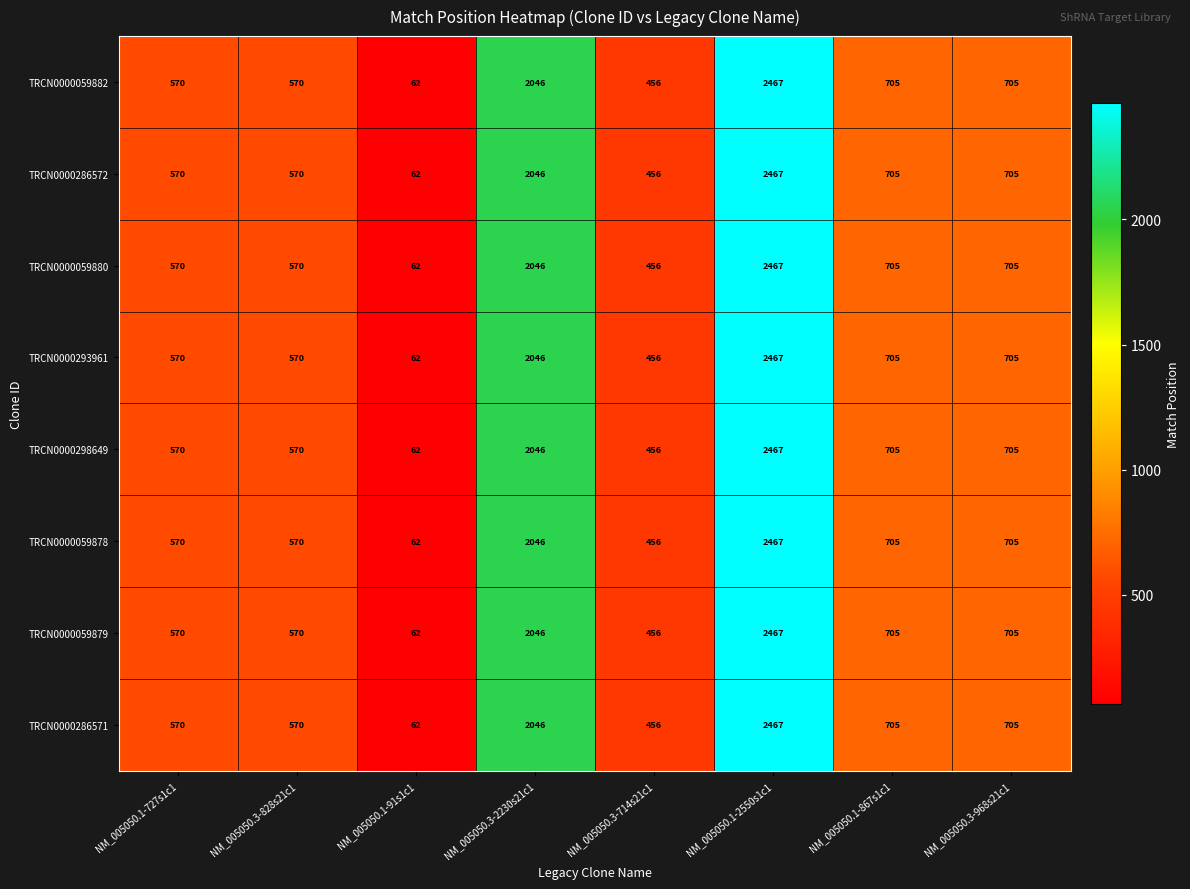

What is the maximum value for TRCN0000059880?

2467